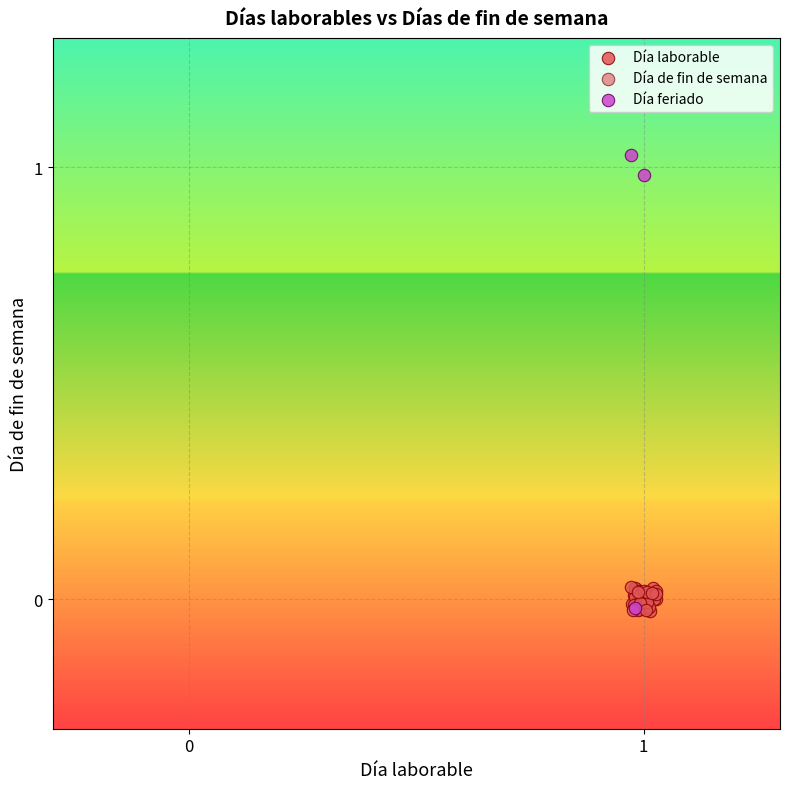

Which series has the widest spread of Y values?

Día feriado